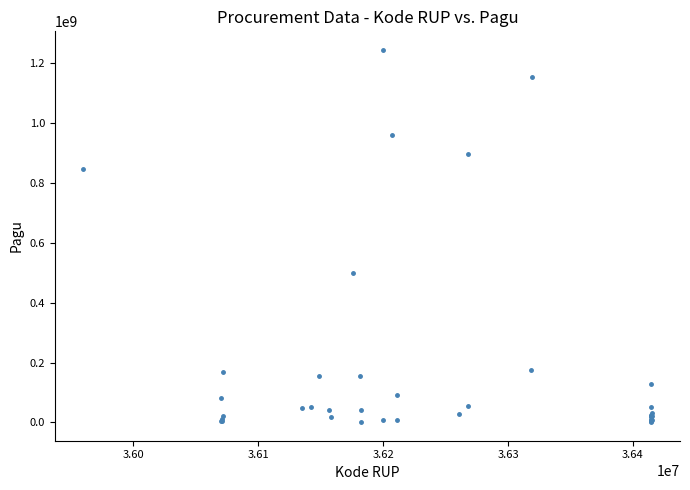

What Y value in the scatter plot is closest to 622840000?

499932000